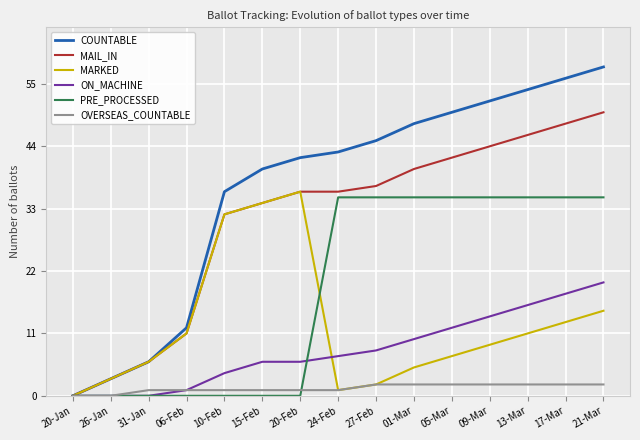

True or false: MAIL_IN has more than 1 interior local peaks.

False